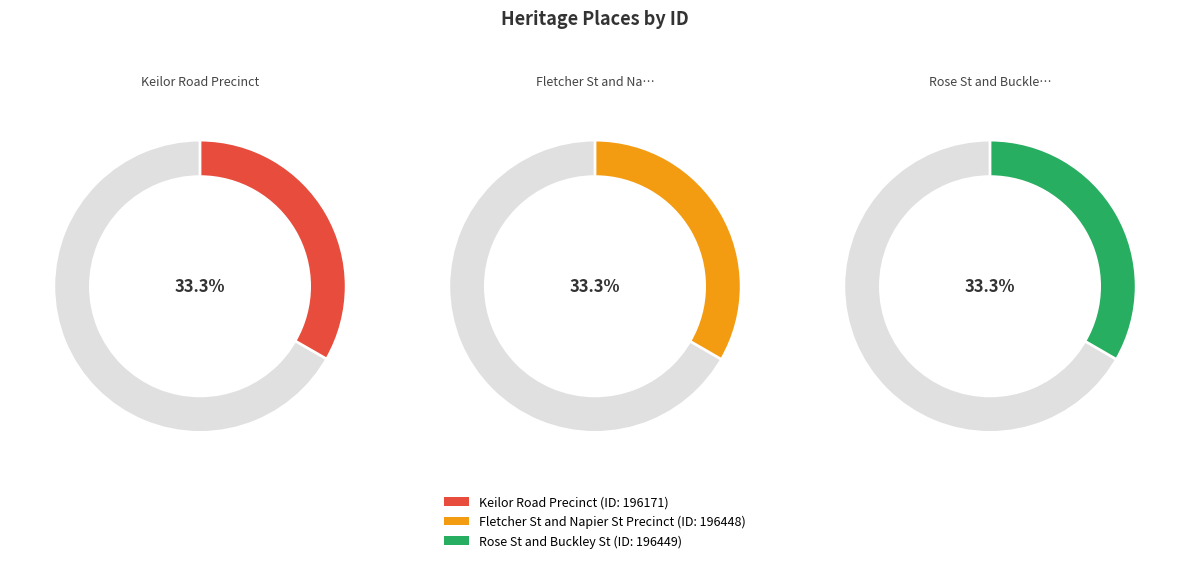

How many segments does this pie chart have?

3